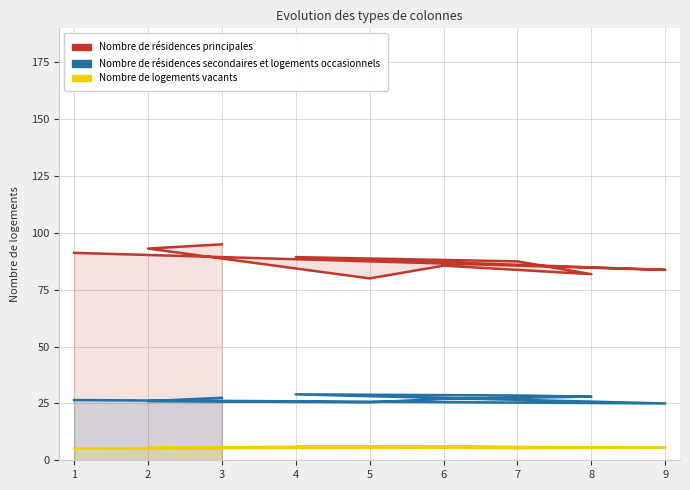

List the labels in order of Nombre de résidences secondaires et logements occasionnels value, largest first.

4, 7, 8, 3, 6, 1, 2, 5, 9